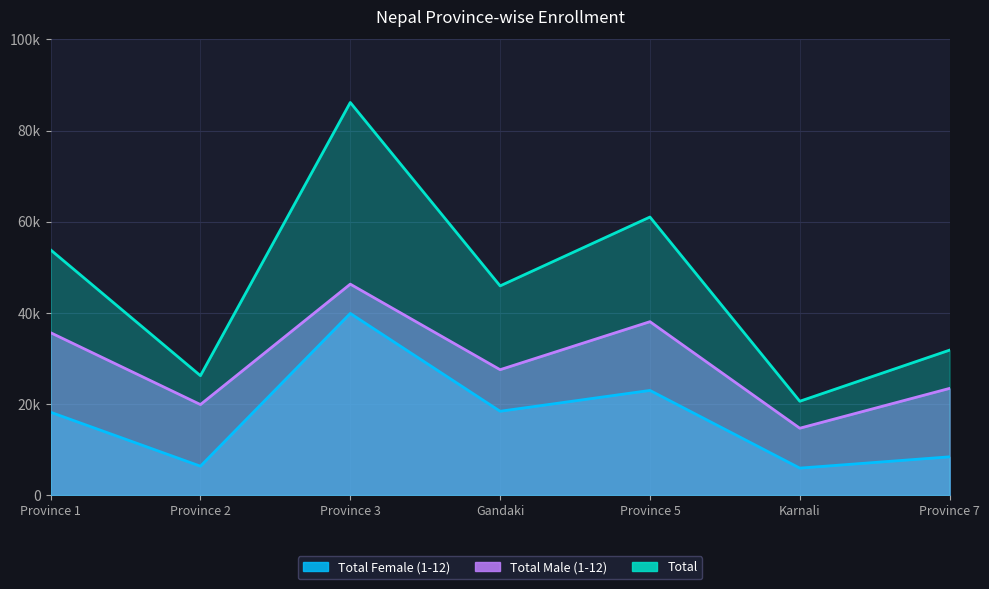

What are all the series names shown in the legend?

Total Female (1-12), Total Male (1-12), Total